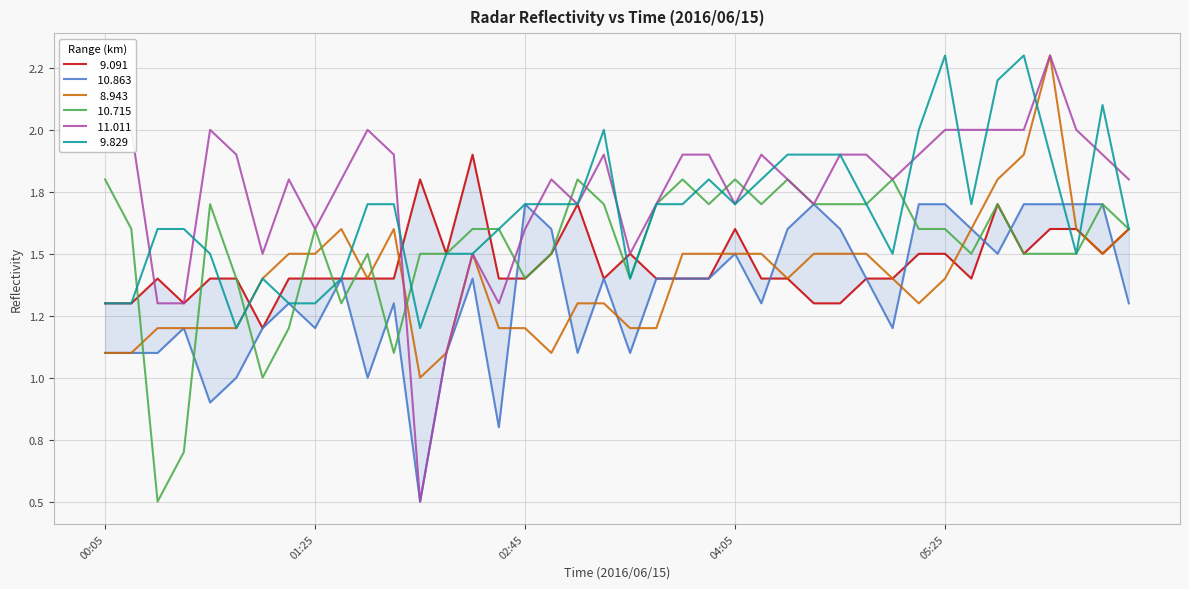

Is the value of   9.091 at 00:45 greater than the value of  10.715 at 05:35?

No